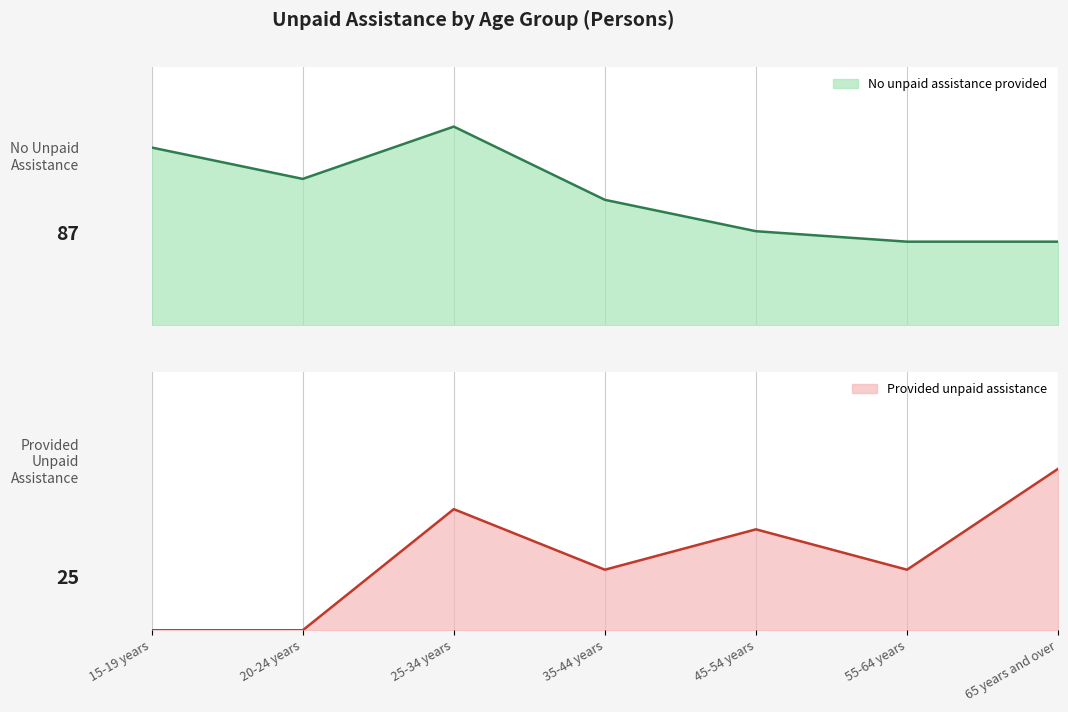

List the series in order of their peak value, highest first.

No unpaid assistance provided, Provided unpaid assistance